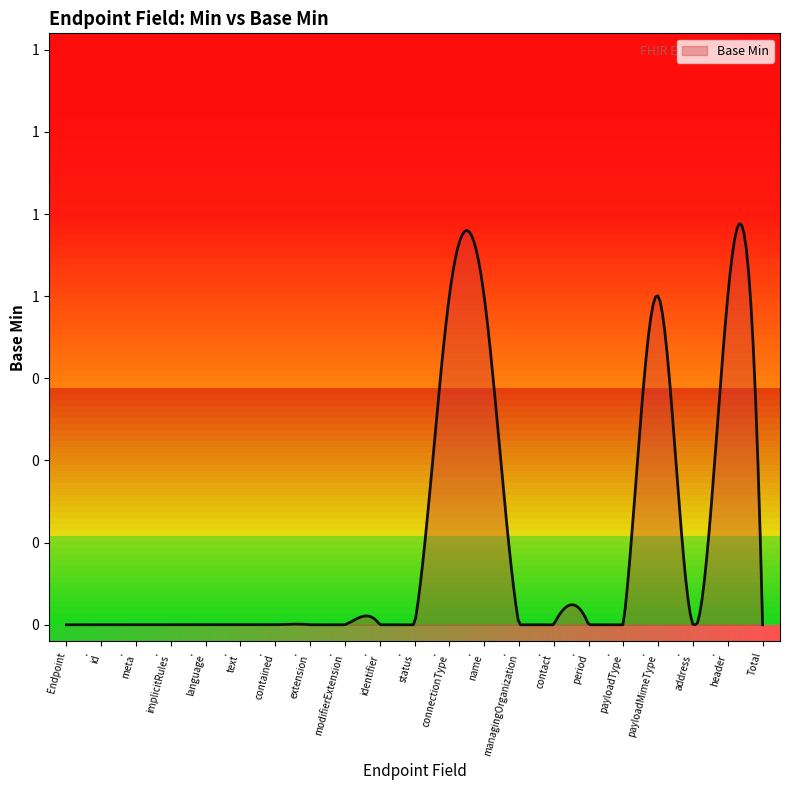

The value at Endpoint.modifierExtension is 0. True or false?

True